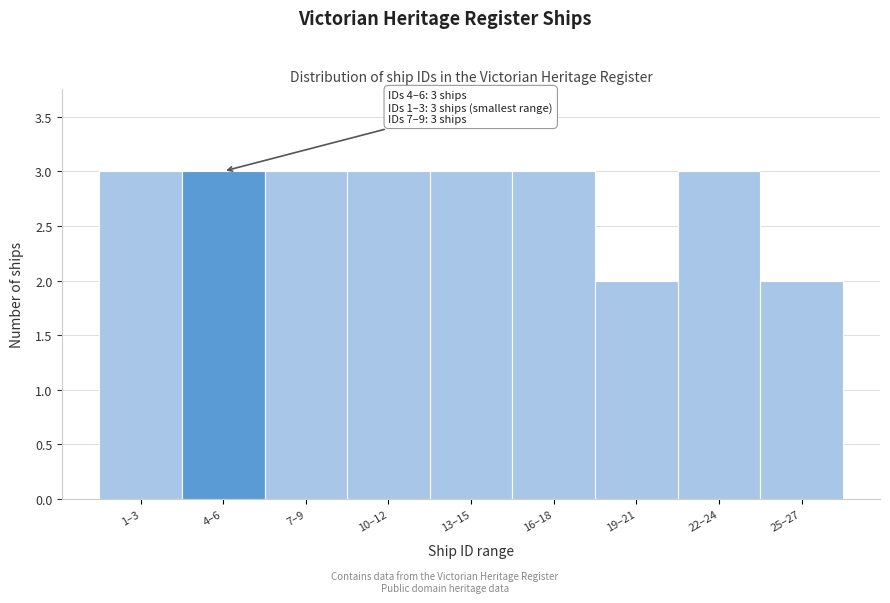

Reading left to right, extract all data points from this chart.

1–3=3	4–6=3	7–9=3	10–12=3	13–15=3	16–18=3	19–21=2	22–24=3	25–27=2